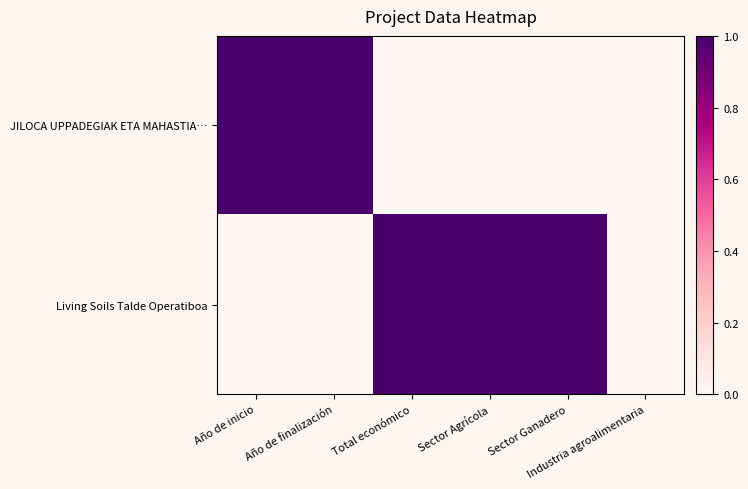

Which series changed the most between Sector Agrícola and Industria agroalimentaria?

Living Soils Talde Operatiboa